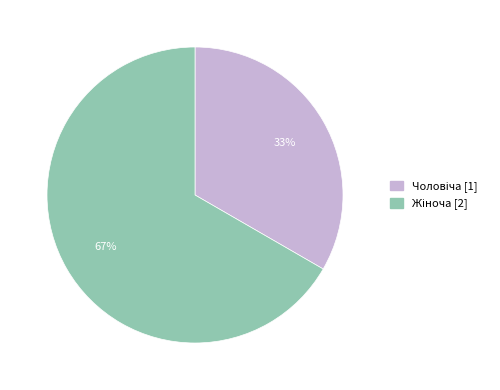

Is there any slice that represents more than half of the pie?

Yes